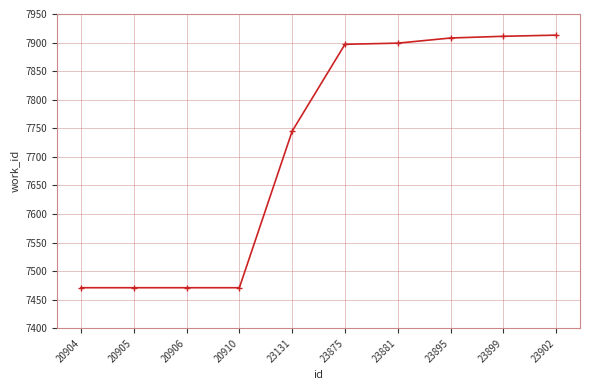

What is the maximum value shown in the chart?

7913